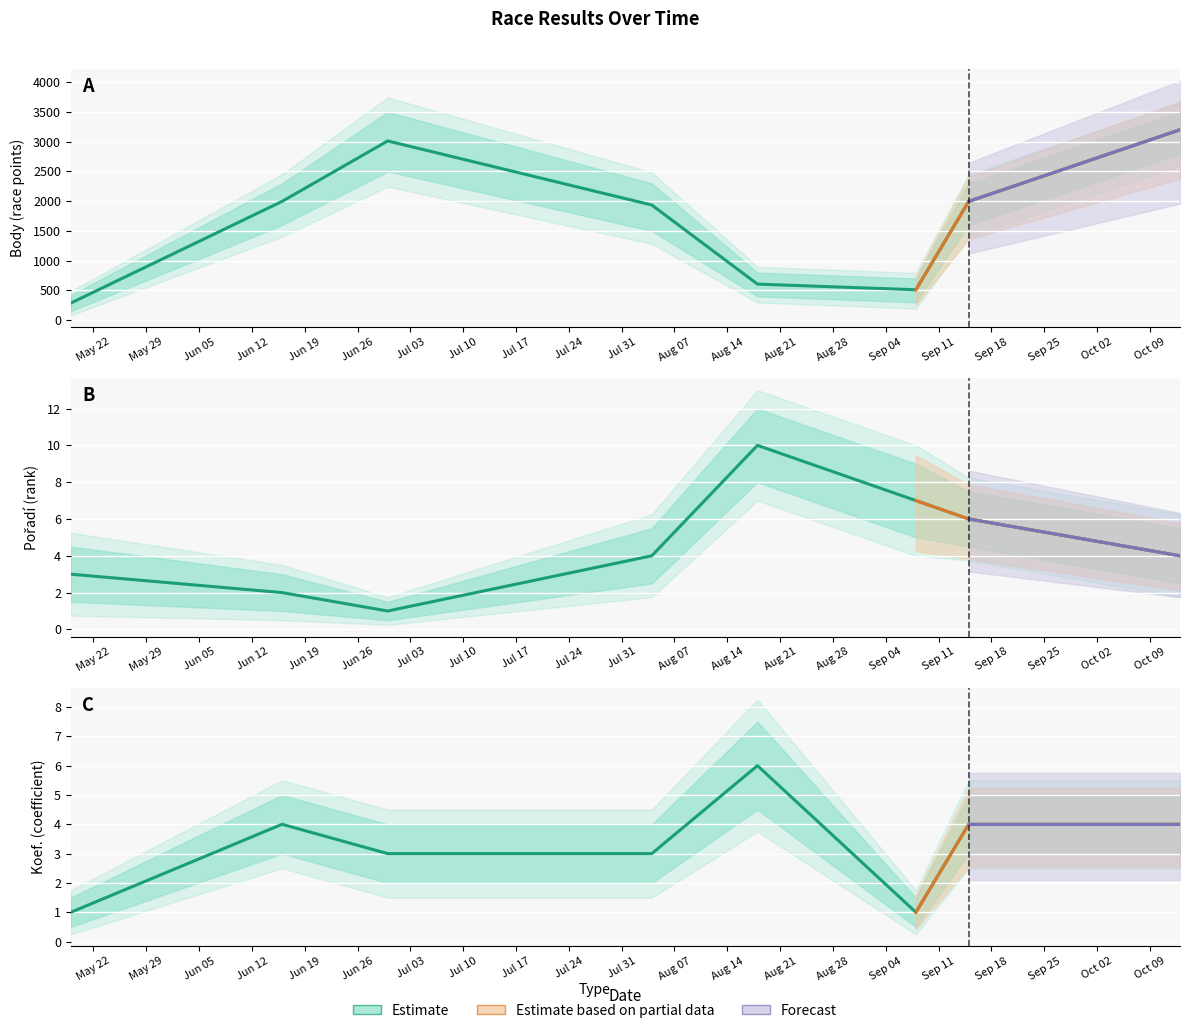

True or false: Pořadí and Body cross at least once.

False